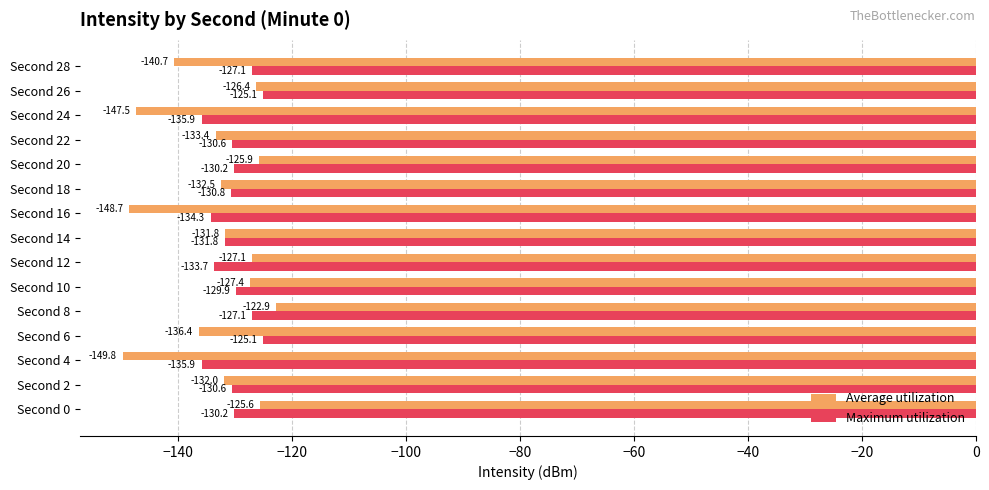

What is the approximate value of Maximum utilization at Second 16?

-134.3